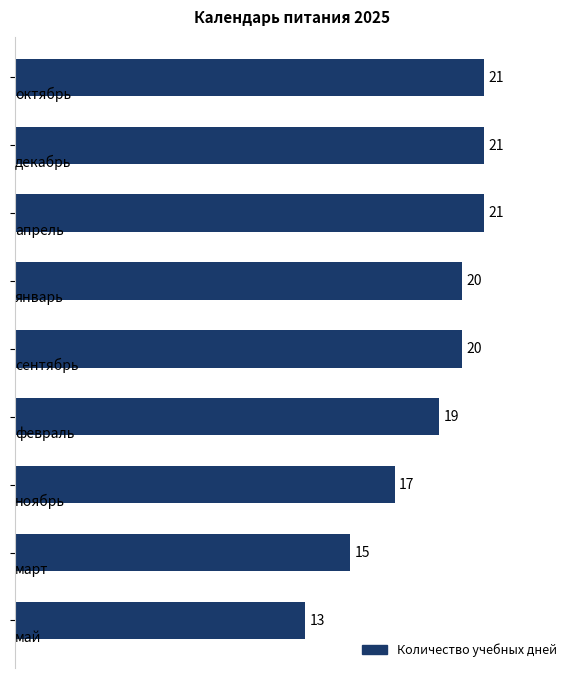

How many bars are there in total?

9